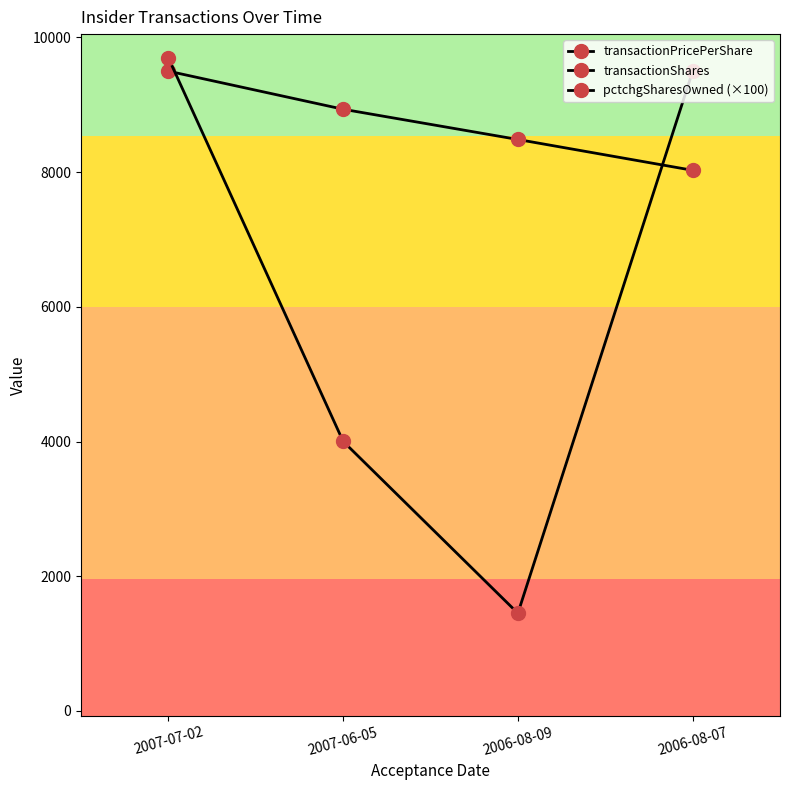

What is the difference between the second highest and minimum values in the transactionShares series?

8046.0